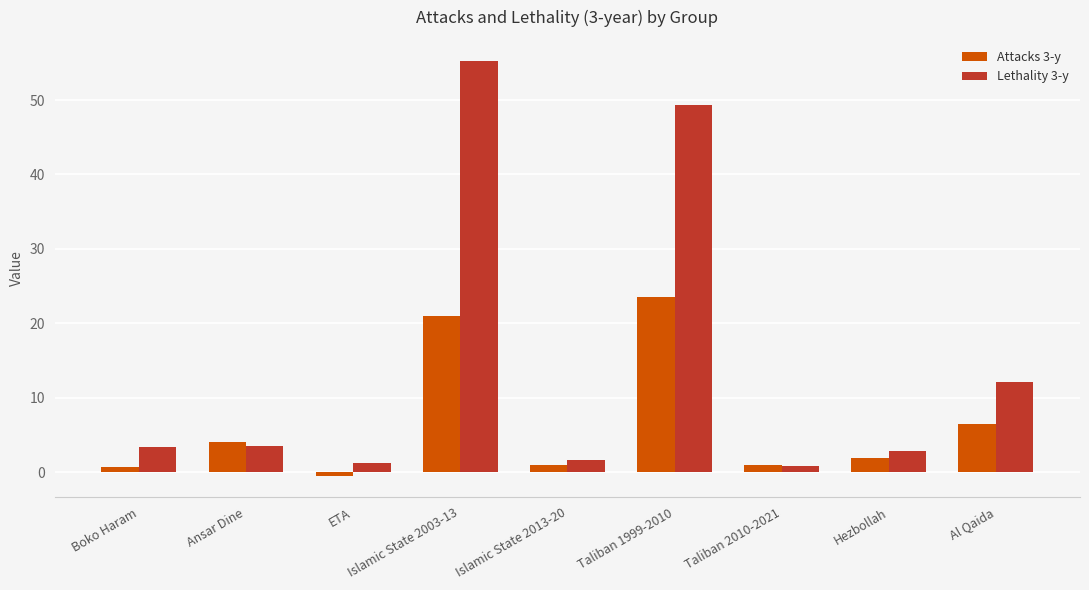

Count the number of categories in the chart.

9